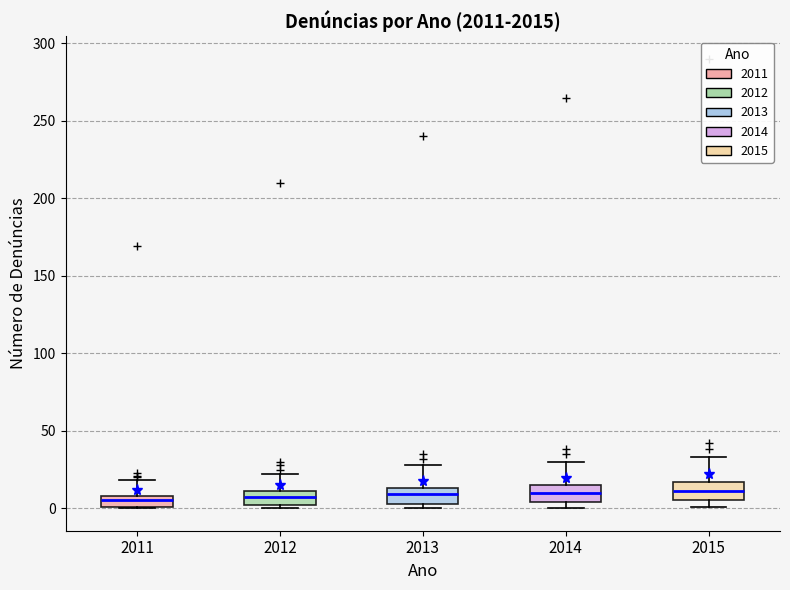

Where does the upper whisker of the box at x = 2012 end on the y-axis? The values are not printed on the chart, so give them approximately, as read against the axis.

20